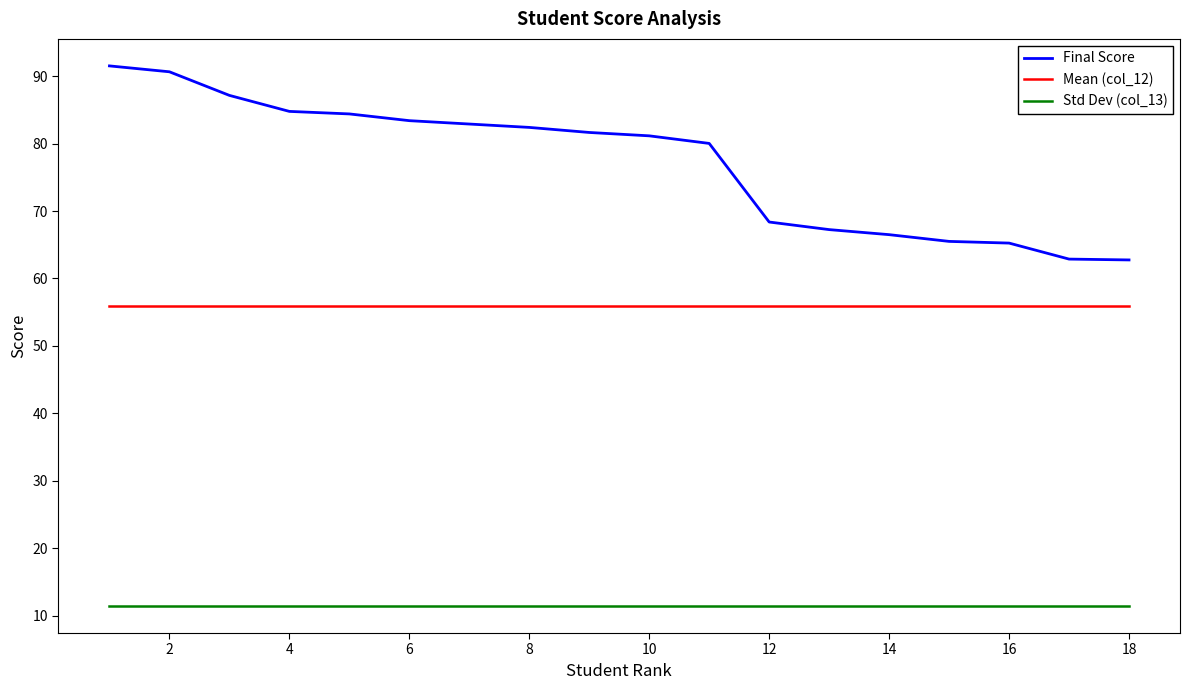

What is the maximum value shown in the chart?

91.5